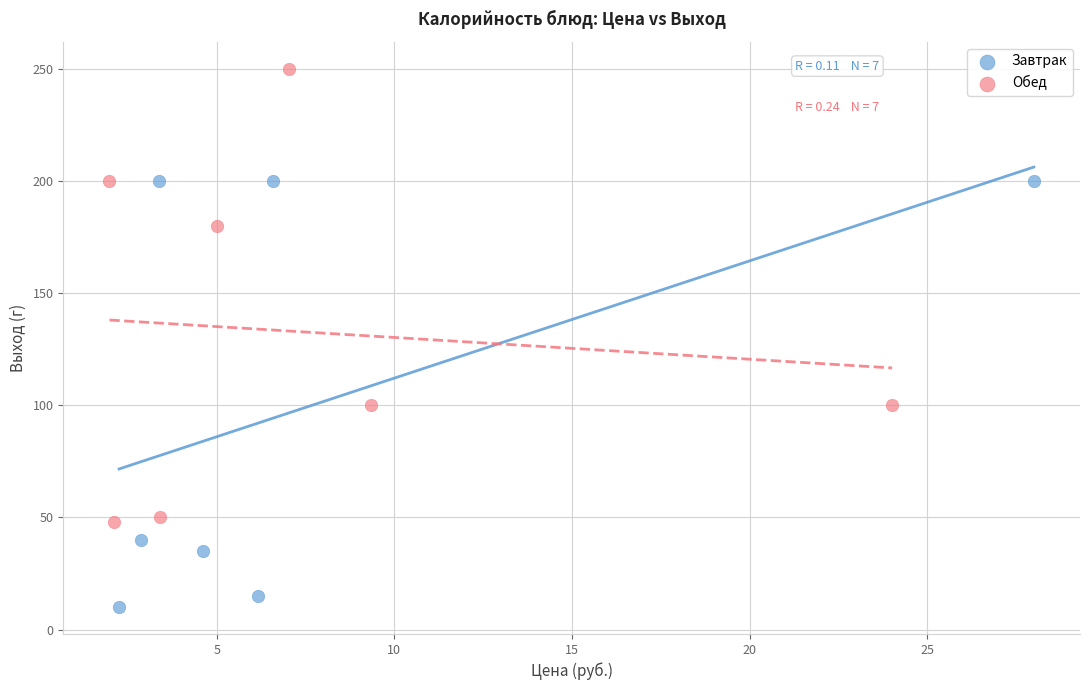

Which series contains the highest Y value?

Обед